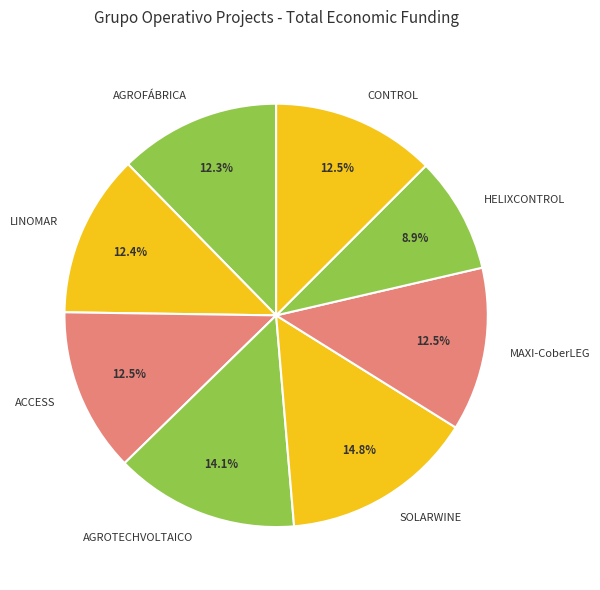

What percentage is the SOLARWINE slice, to the nearest percent?

15%